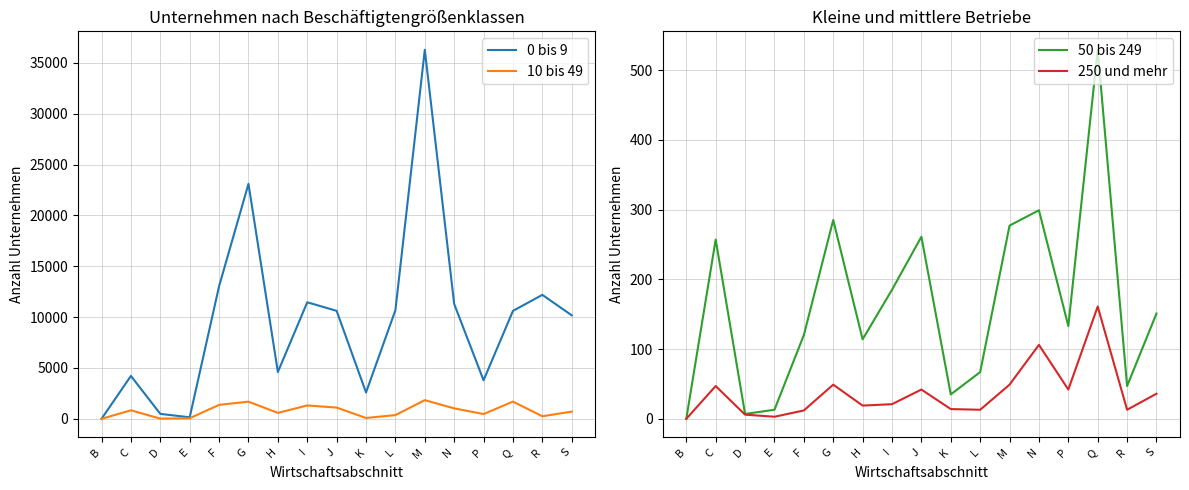

How many values in the 10 bis 49 series exceed 712?

8